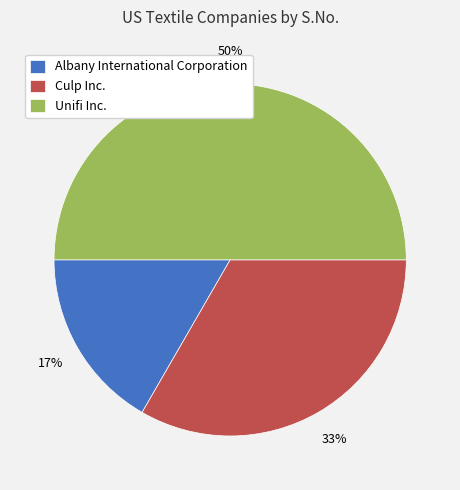

Approximately how many times larger is the value at Albany International Corporation compared to Culp Inc.?

0.5